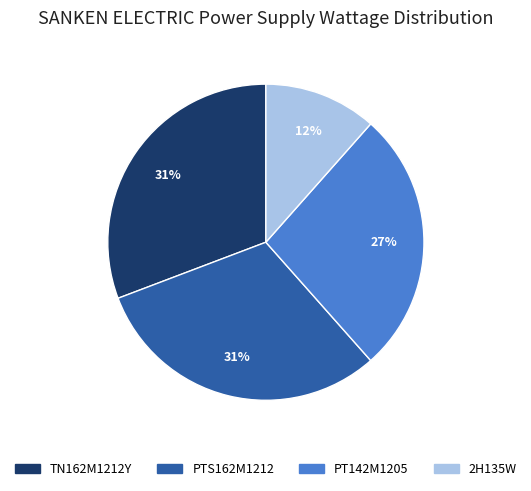

Which slice is the smallest?

2H135W